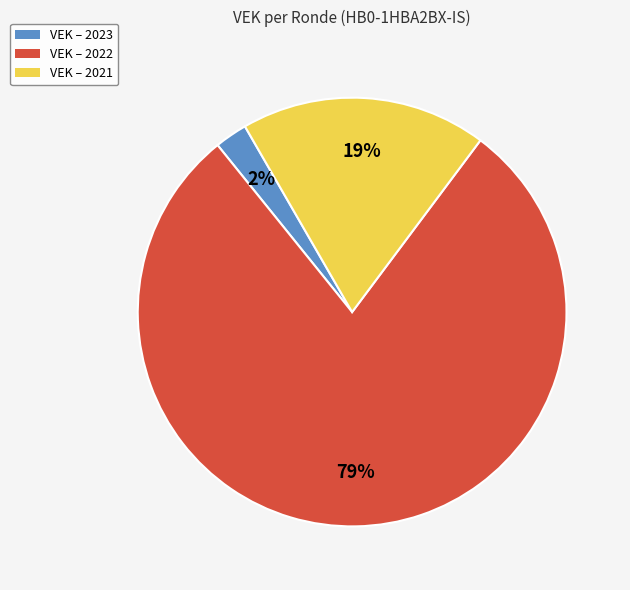

What is the smallest slice in the pie chart?

VEK – 2023